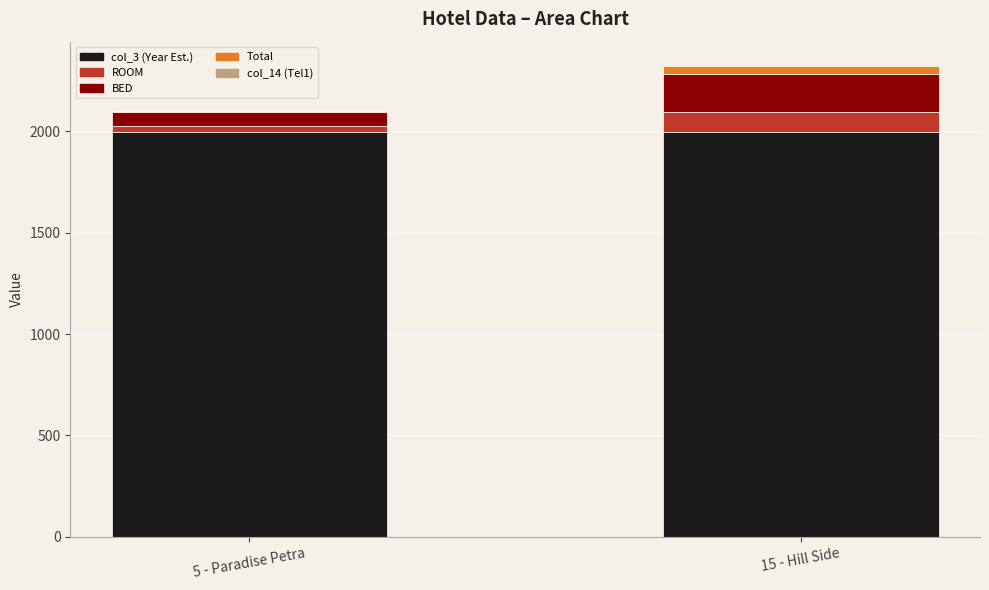

Does the chart contain stacked bars?

Yes